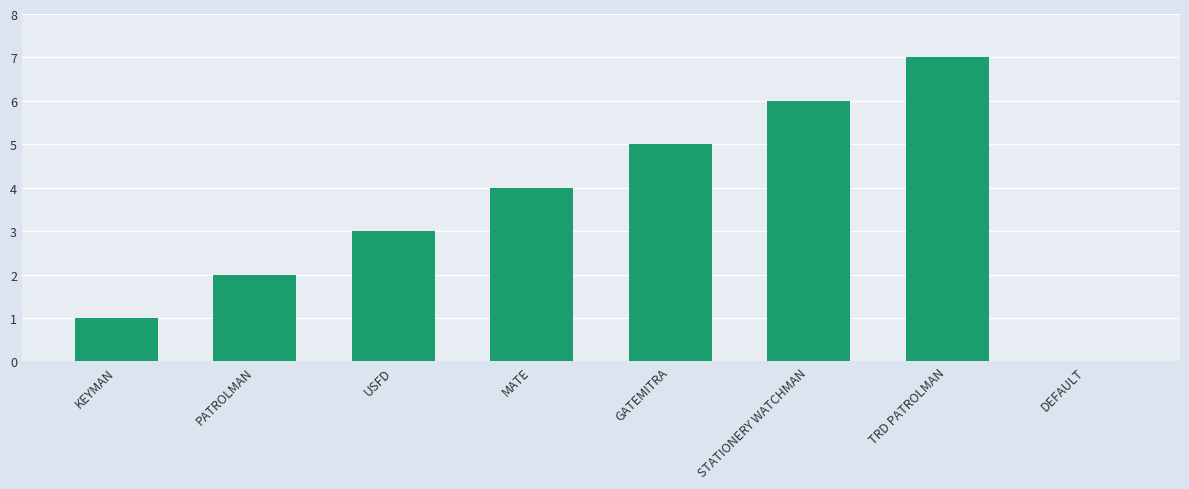

True or false: the data shows 4 at STATIONERY WATCHMAN.

False